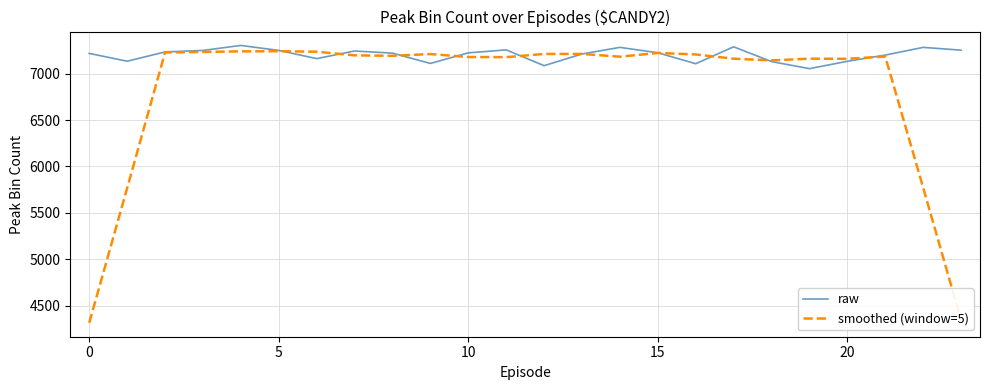

What is the lowest value of the raw series?

7053.0